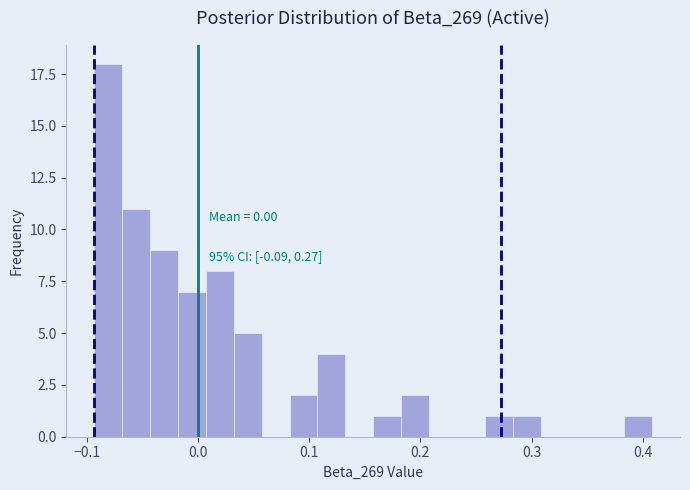

Around what value on the x-axis is the tallest bar? Give the approximate position of its centre, as read against the axis.

-0.08